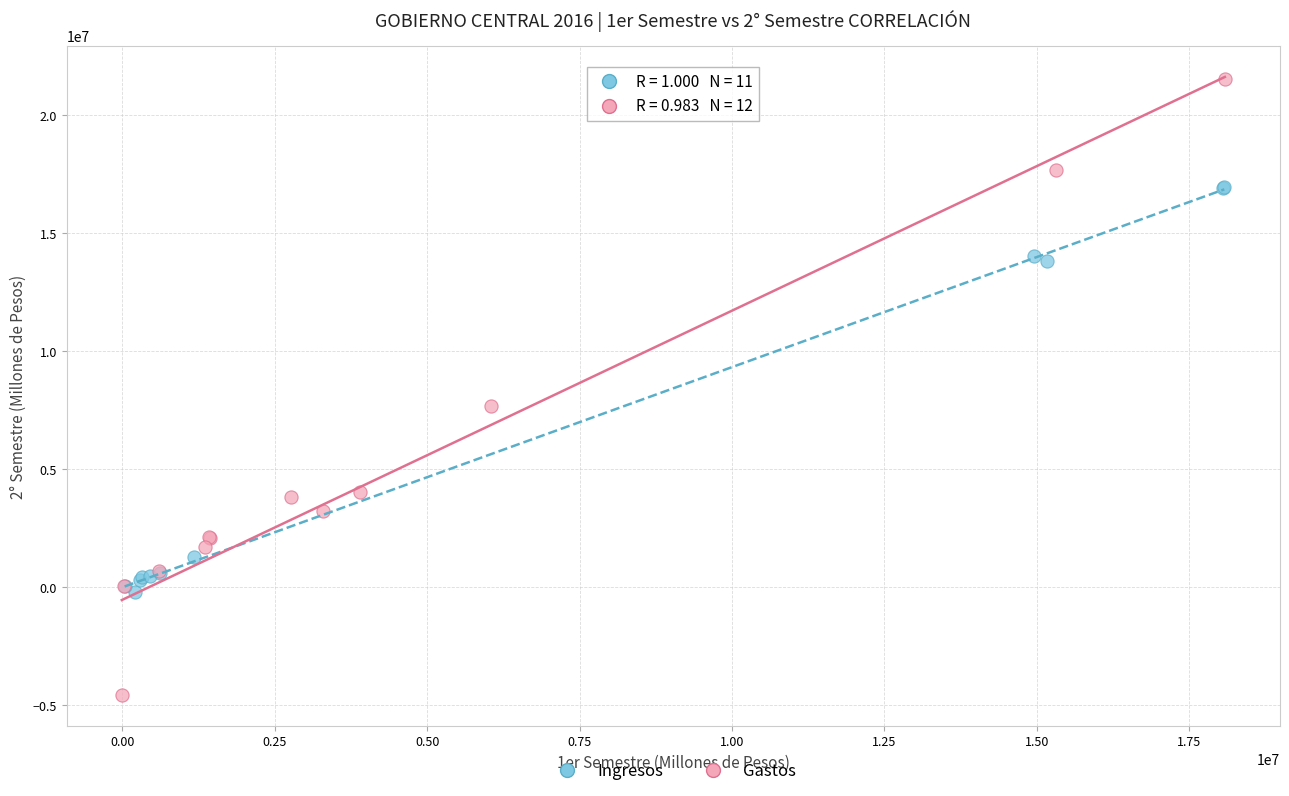

Which series contains the highest Y value?

Gastos